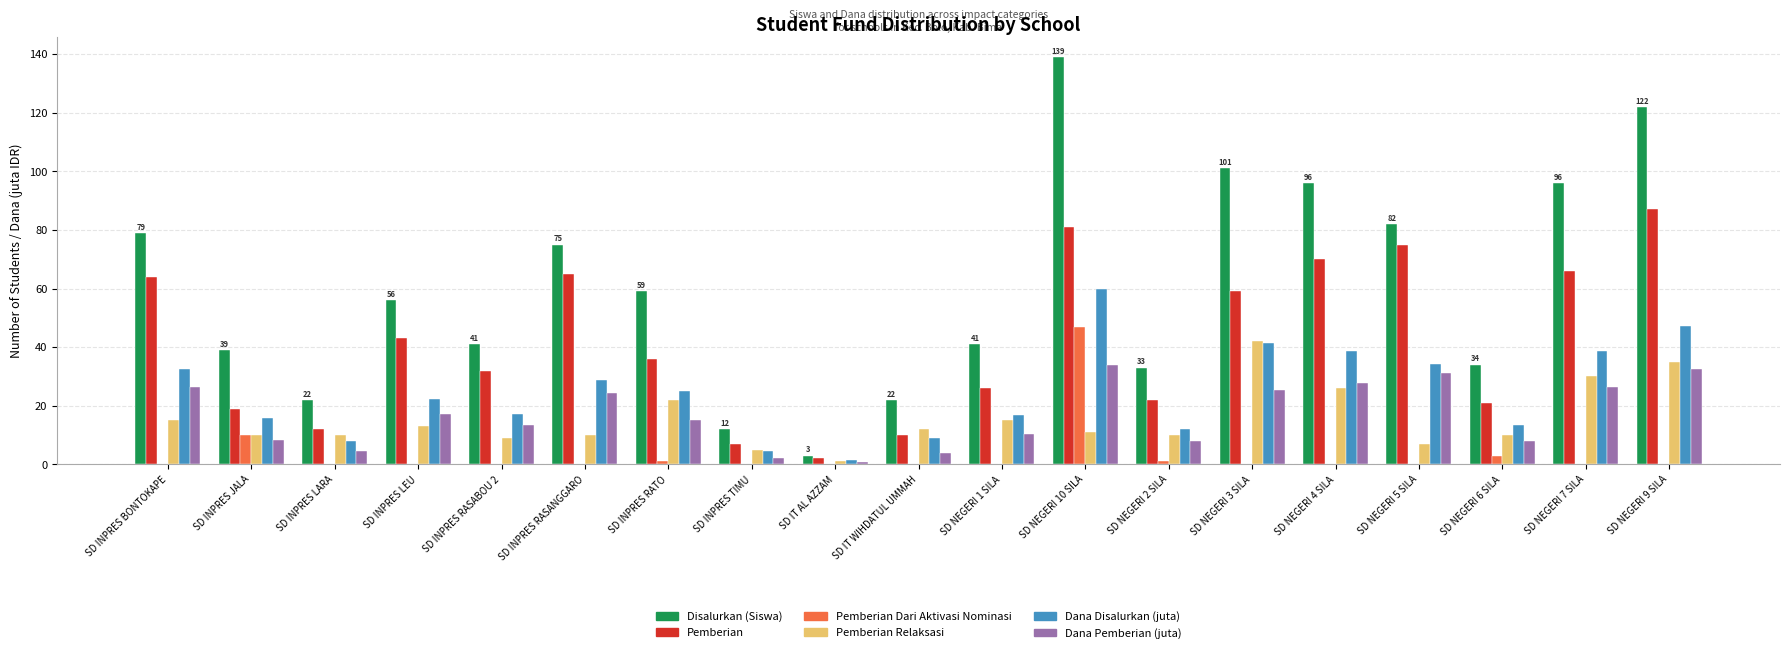

Which series changed the most between SD INPRES RASANGGARO and SD NEGERI 10 SILA?

Disalurkan (Siswa)